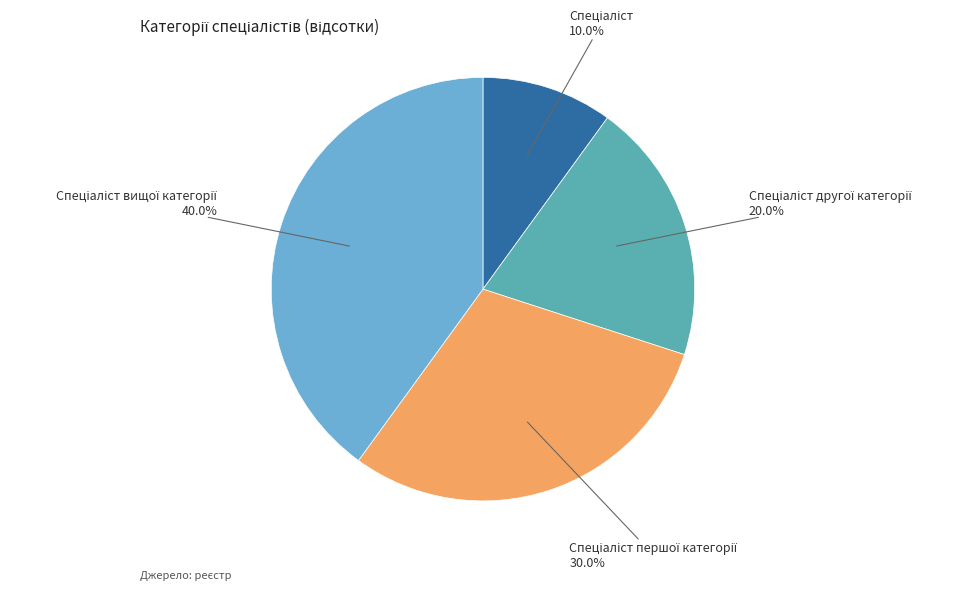

Count the number of slices in the pie.

4